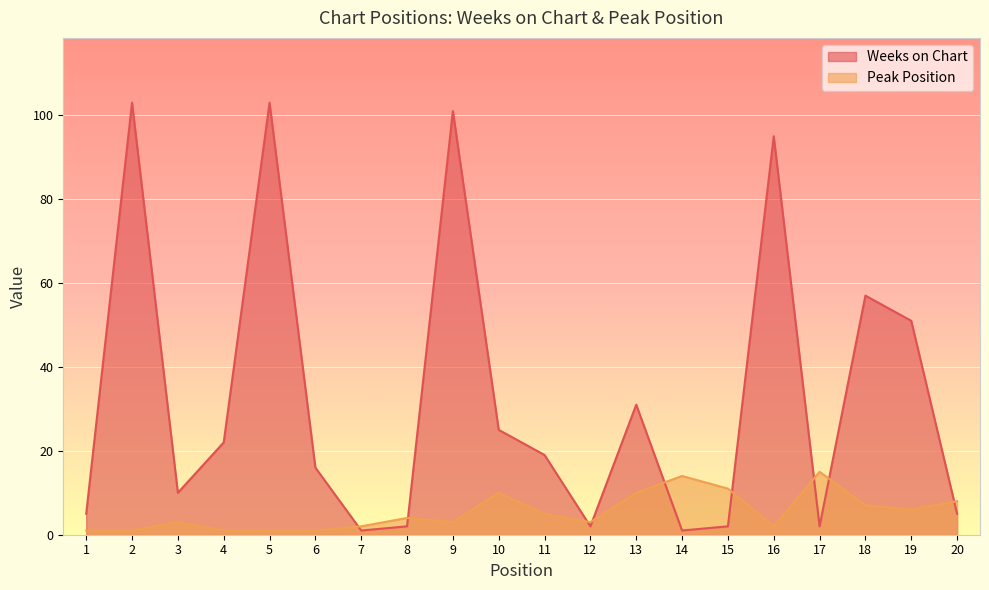

The value of Weeks on Chart at 10 is 25. True or false?

True